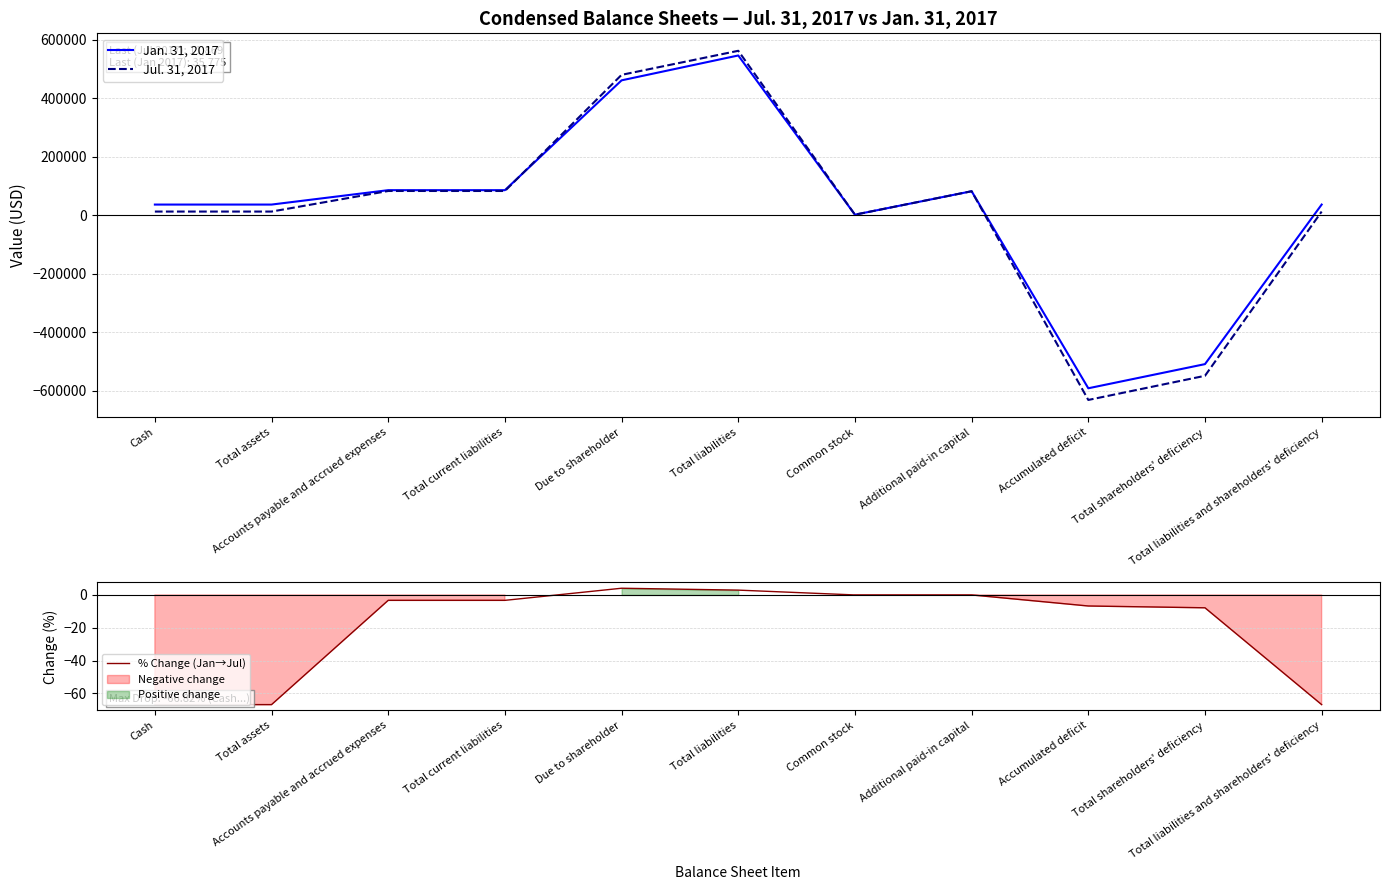

True or false: Jul. 31, 2017 has a value of 160500.6 at Due to shareholder.

False